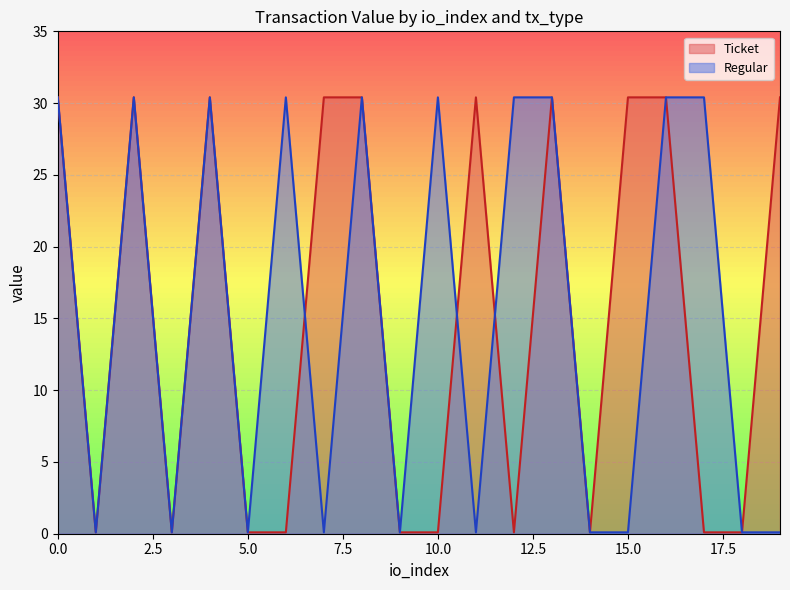

How many values in the Regular series exceed 30?

10